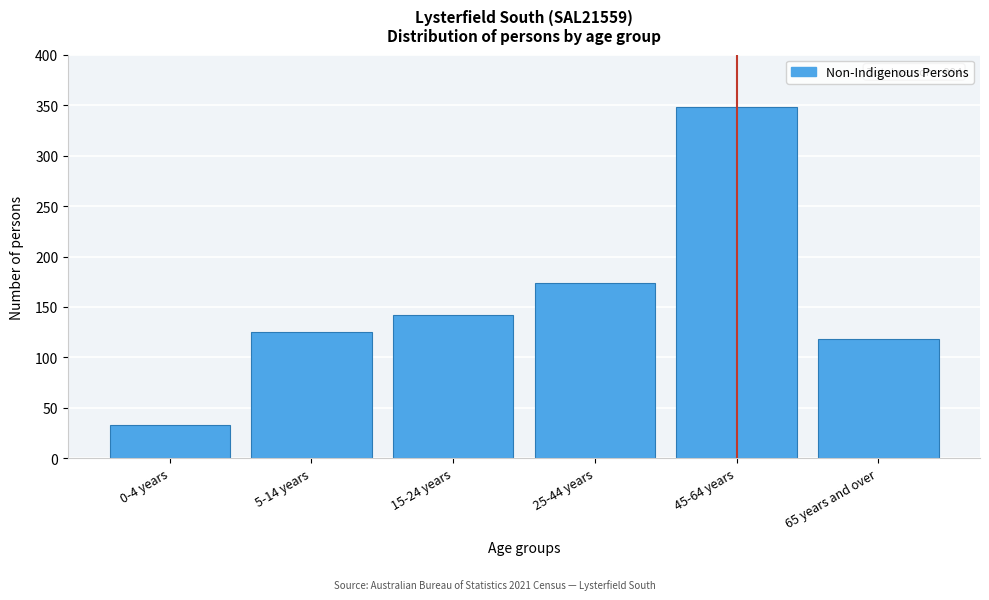

Reading right to left, what are all the values shown in this chart?

118	348	174	142	125	33